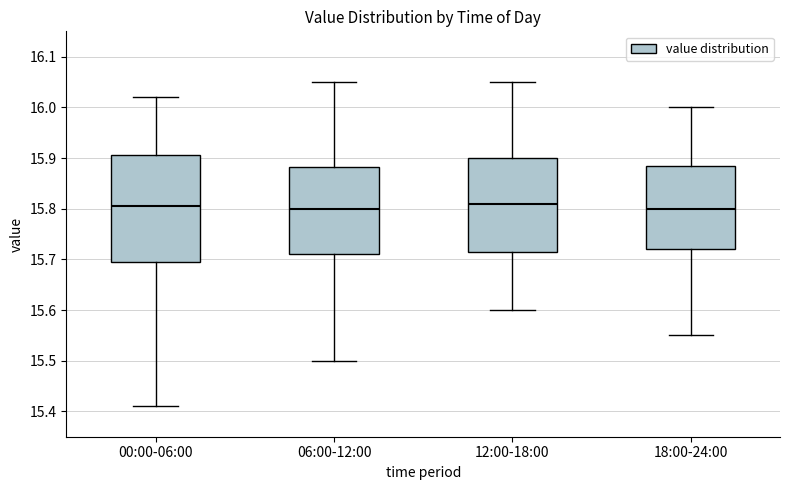

Reading left to right, read every box against the y-axis: the position of its median line, the range the box covers, and the ends of its whiskers. The values are not printed on the chart, so give them approximately, as read against the axis.

00:00-06:00: median 15.81, box 15.70 to 15.91, whiskers 15.41 to 16.02
06:00-12:00: median 15.80, box 15.71 to 15.88, whiskers 15.50 to 16.05
12:00-18:00: median 15.81, box 15.72 to 15.90, whiskers 15.60 to 16.05
18:00-24:00: median 15.80, box 15.72 to 15.89, whiskers 15.55 to 16.00